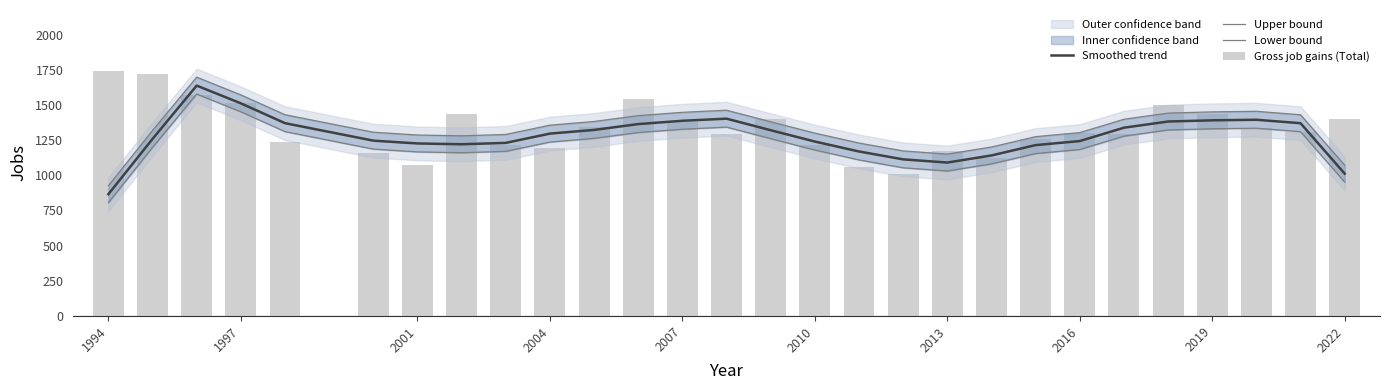

How many data points does each series have?

28